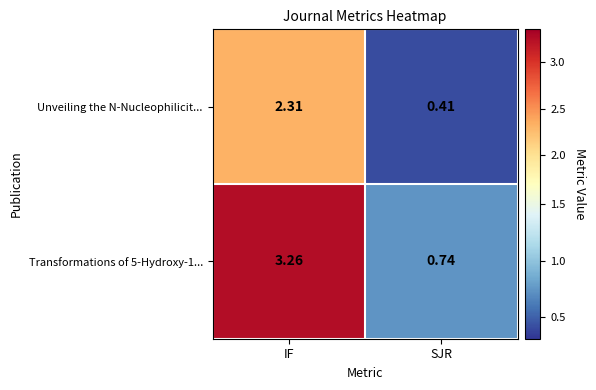

At which category does the chart reach its peak across all series?

IF